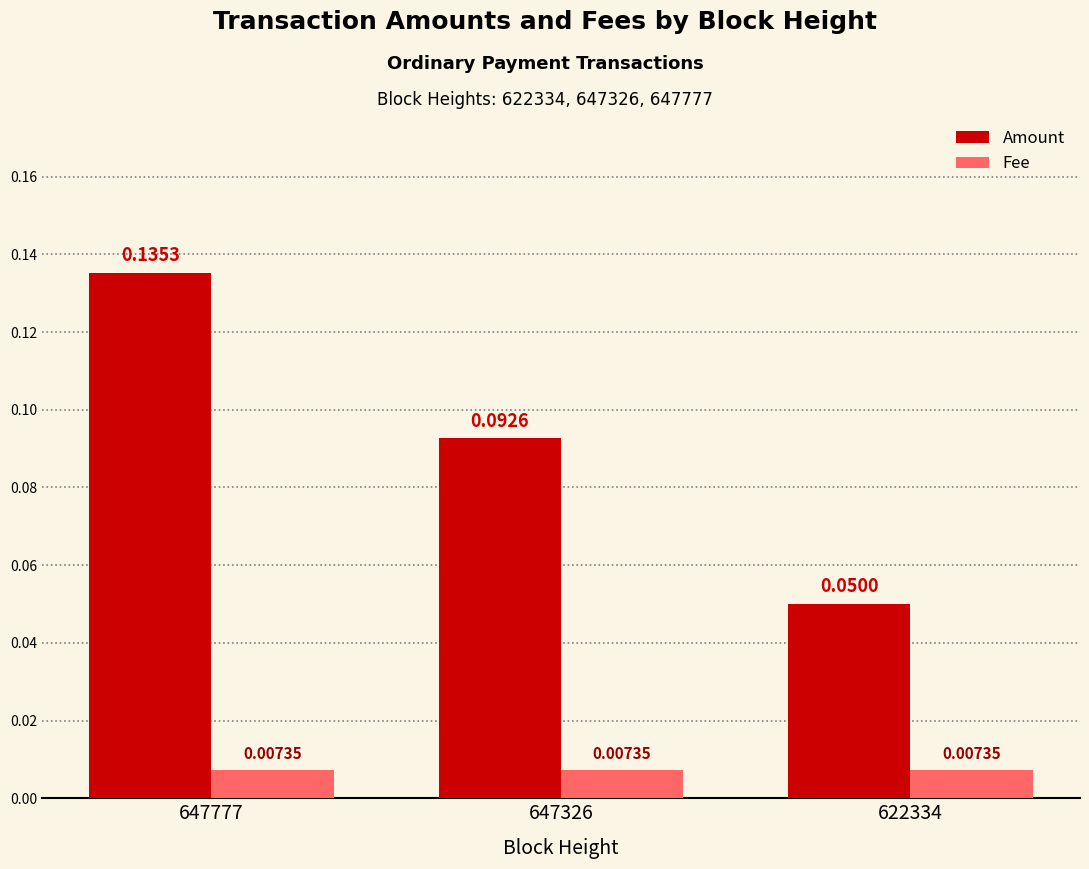

Rank the series by their average value, from lowest to highest.

Fee, Amount